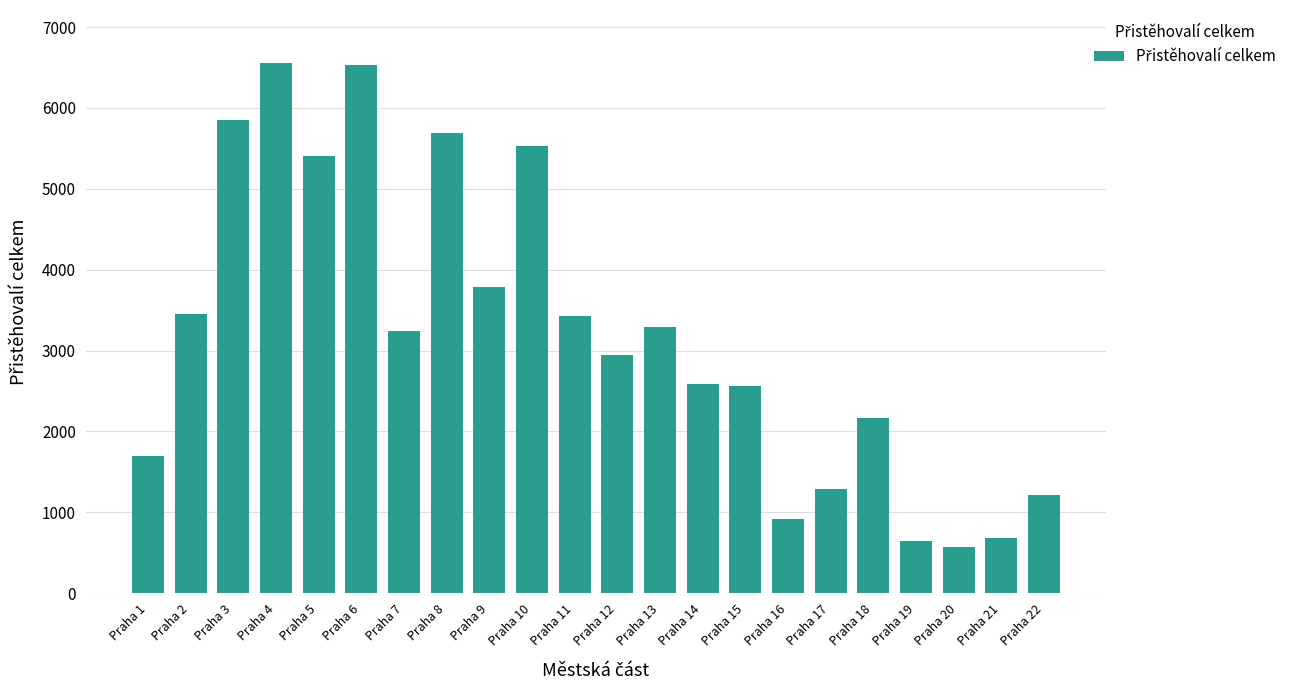

Where is the data nearest to the value 3564?

Praha 2